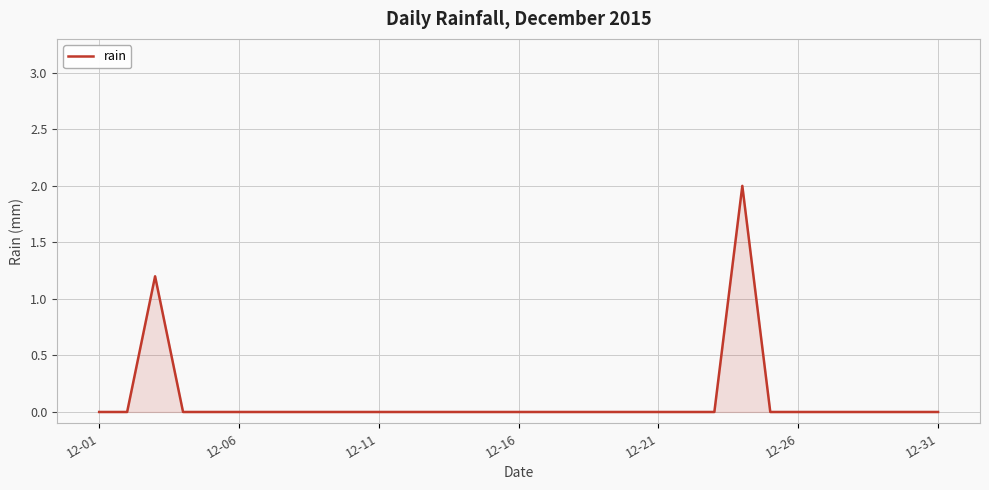

What is the difference between the maximum and minimum values?

2.0